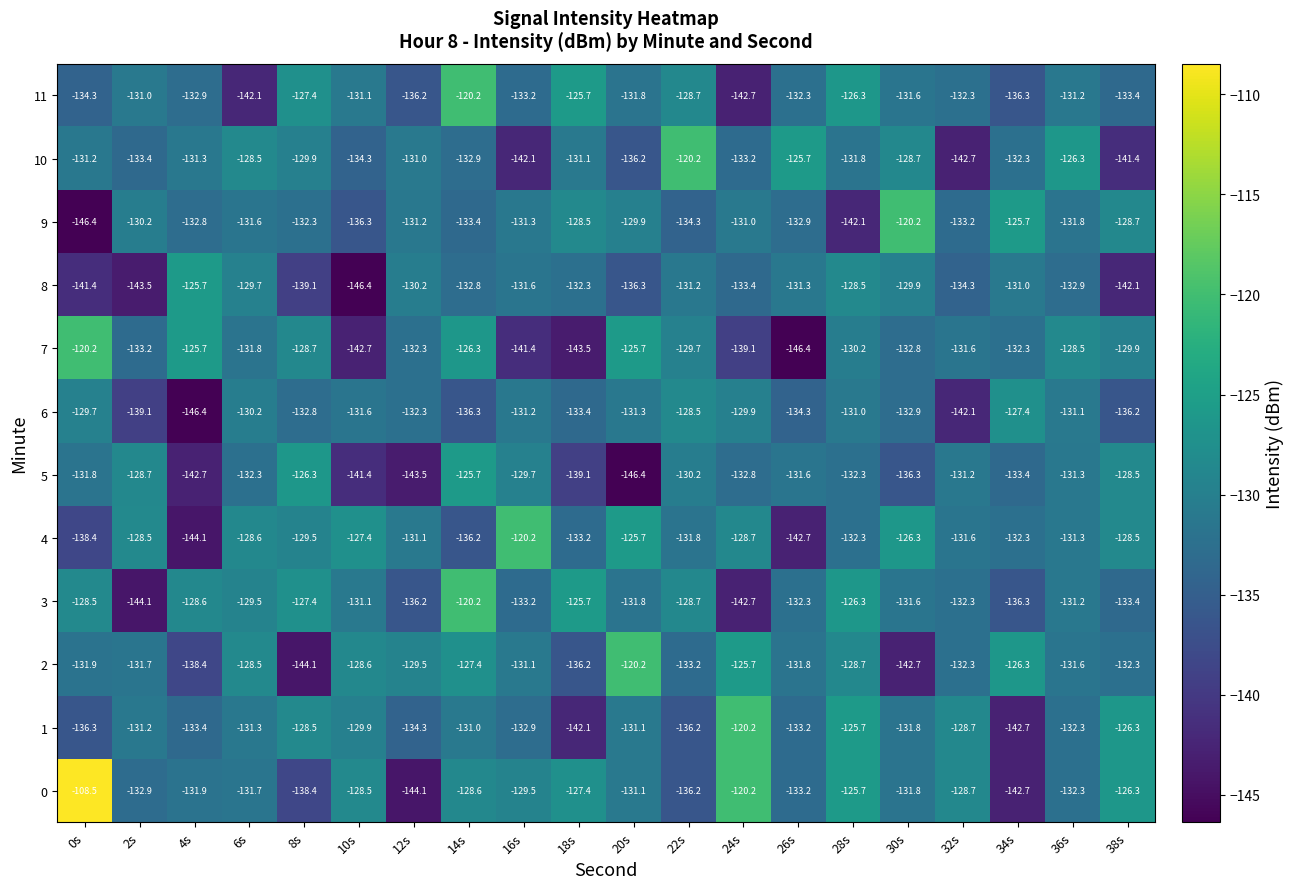

What is the difference between the maximum and minimum values in the 3 series?

23.9